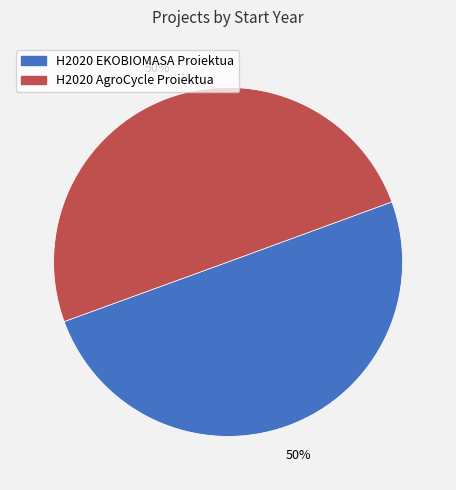

To the nearest percent, what percentage of the pie is H2020 AgroCycle Proiektua?

50%